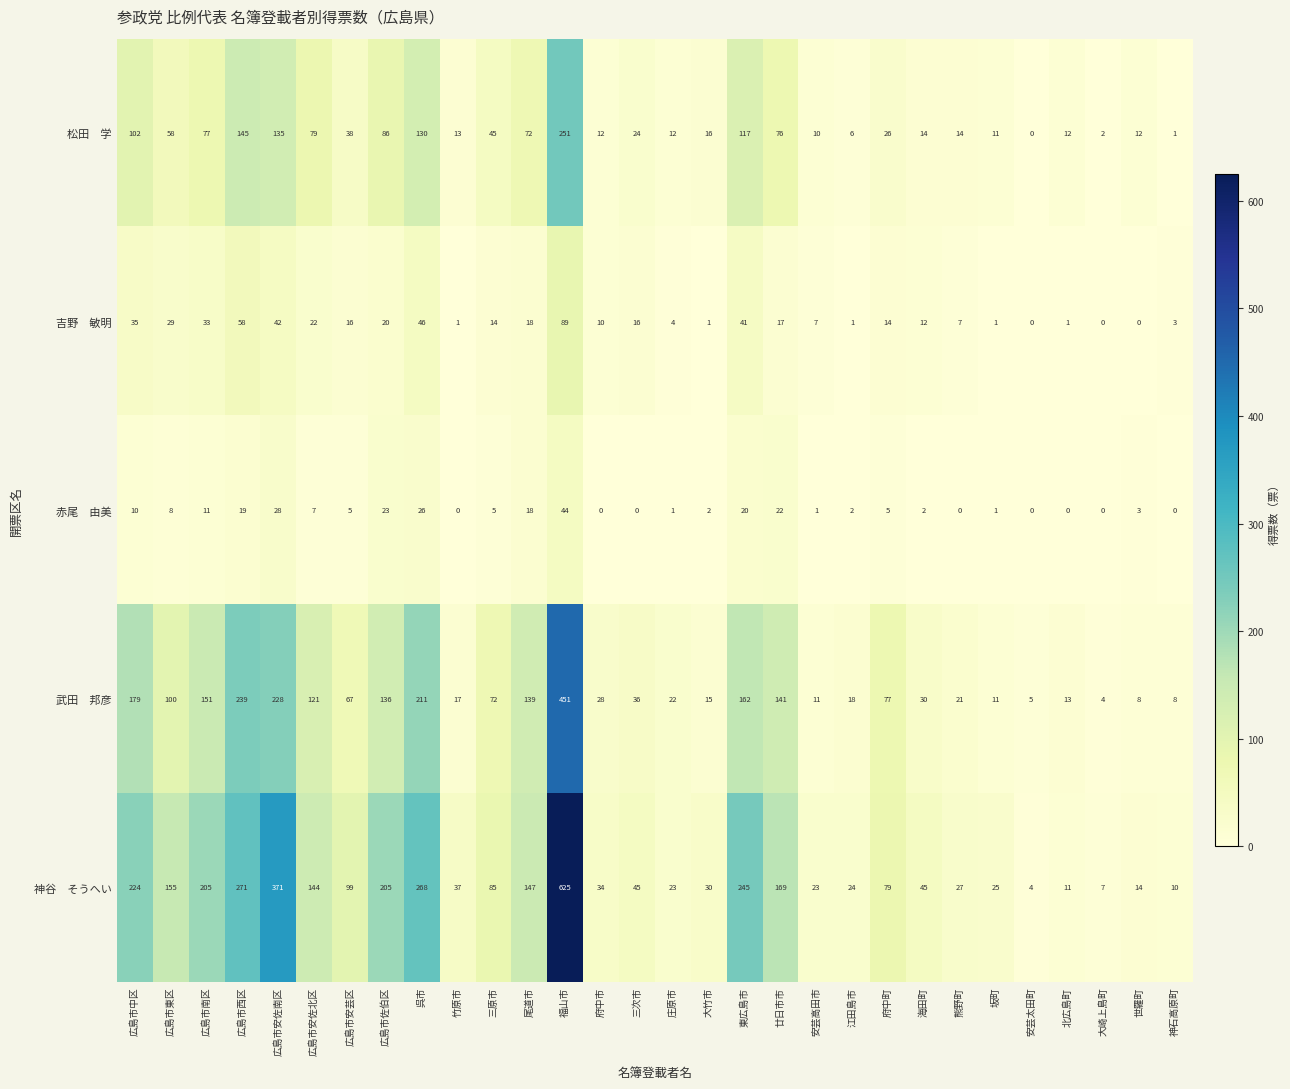

What is the spread (max minus min) of values at 広島市東区?

147